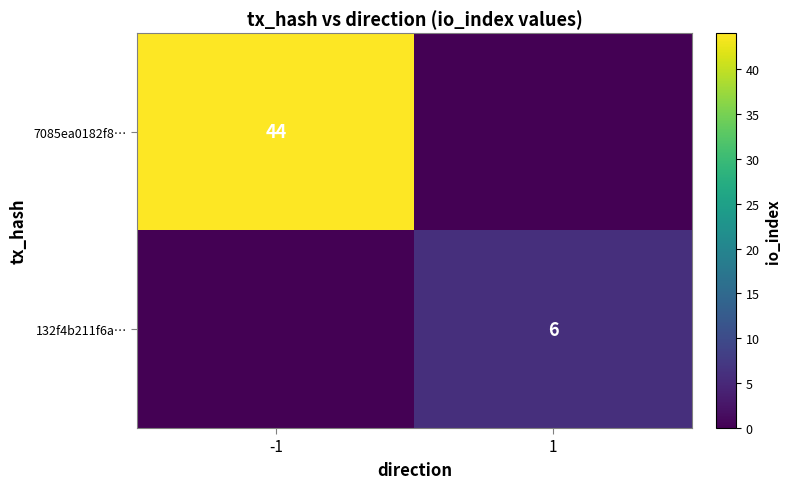

What is the difference between the highest and lowest values at 1?

6